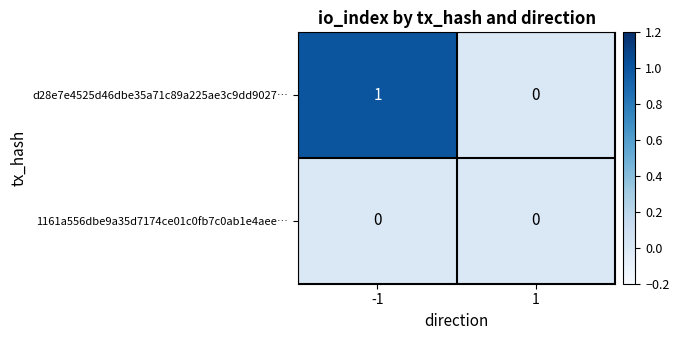

Which series has the largest total across all categories?

d28e7e4525d46dbe35a71c89a225ae3c9dd9027…